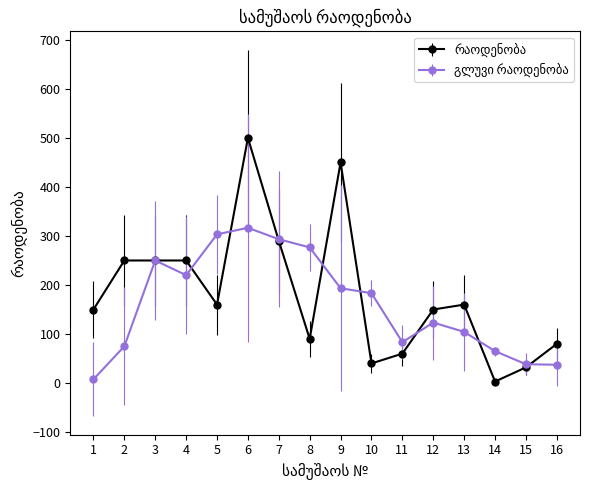

What is the greatest value displayed?

500.0